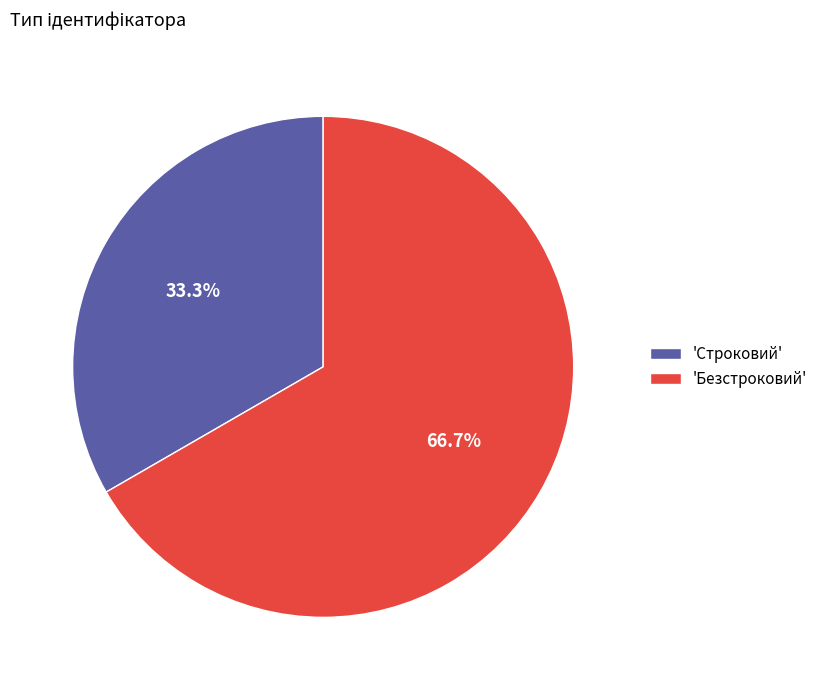

Rank the categories by value from lowest to highest.

'Строковий', 'Безстроковий'